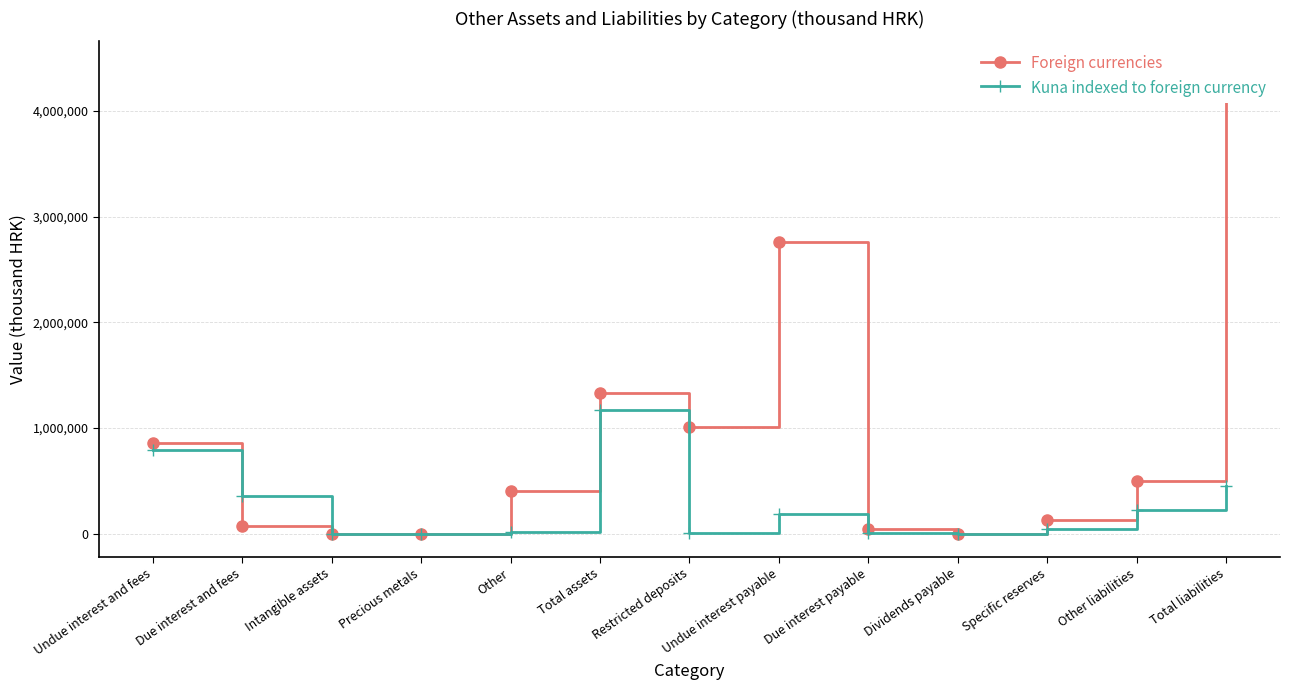

After their last crossing, which series has the higher values: Kuna indexed to foreign currency or Foreign currencies?

Kuna indexed to foreign currency